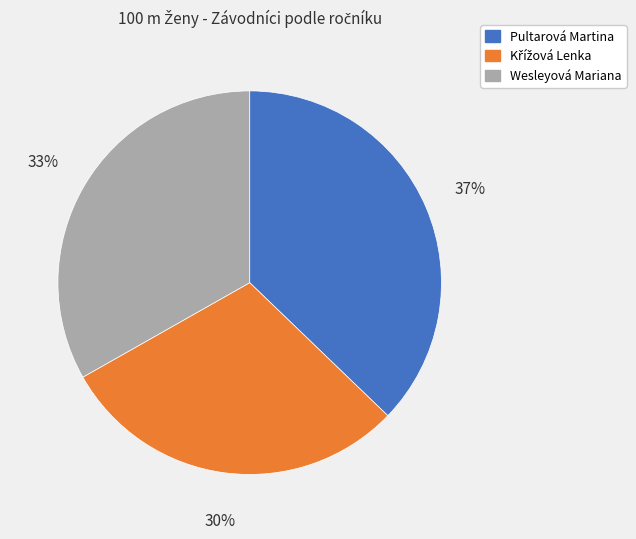

How many segments does this pie chart have?

3